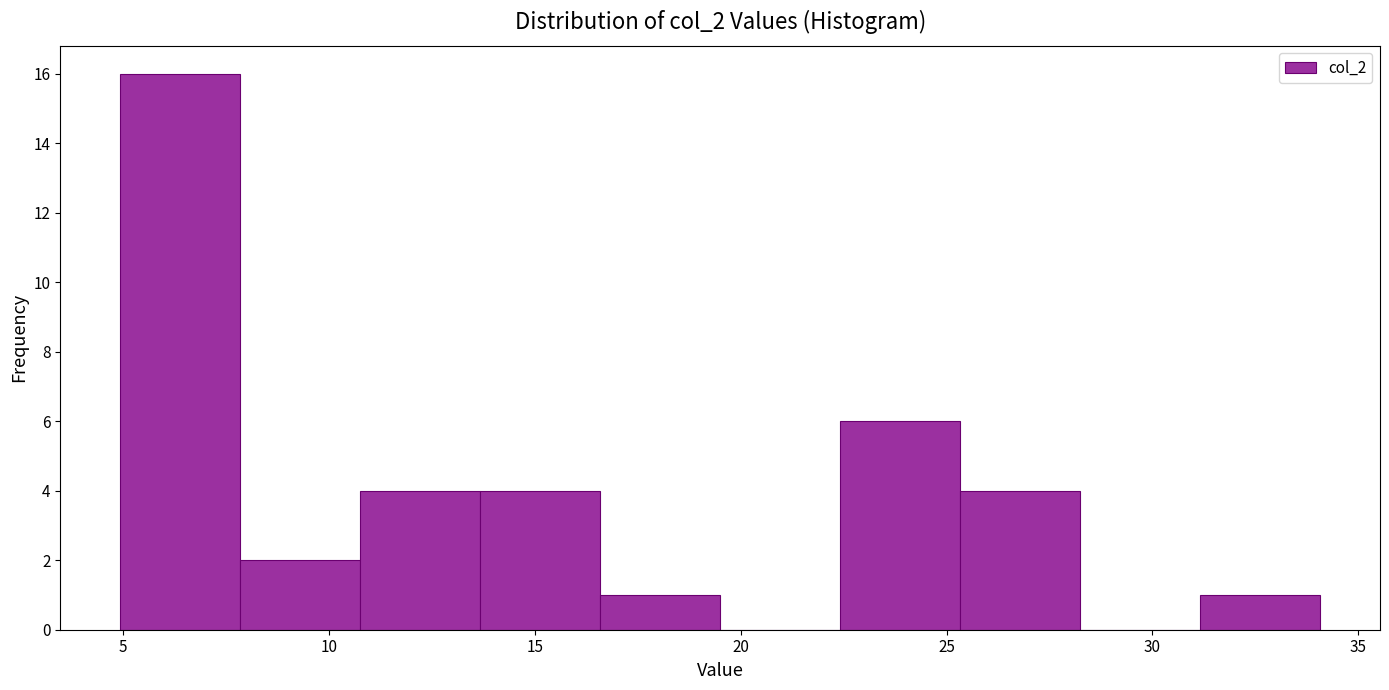

How tall is the bar that spans 22.5 to 25.5 on the x-axis? Neither the bar edges nor the heights are printed on the chart, so give them approximately, as read against the axes.

6